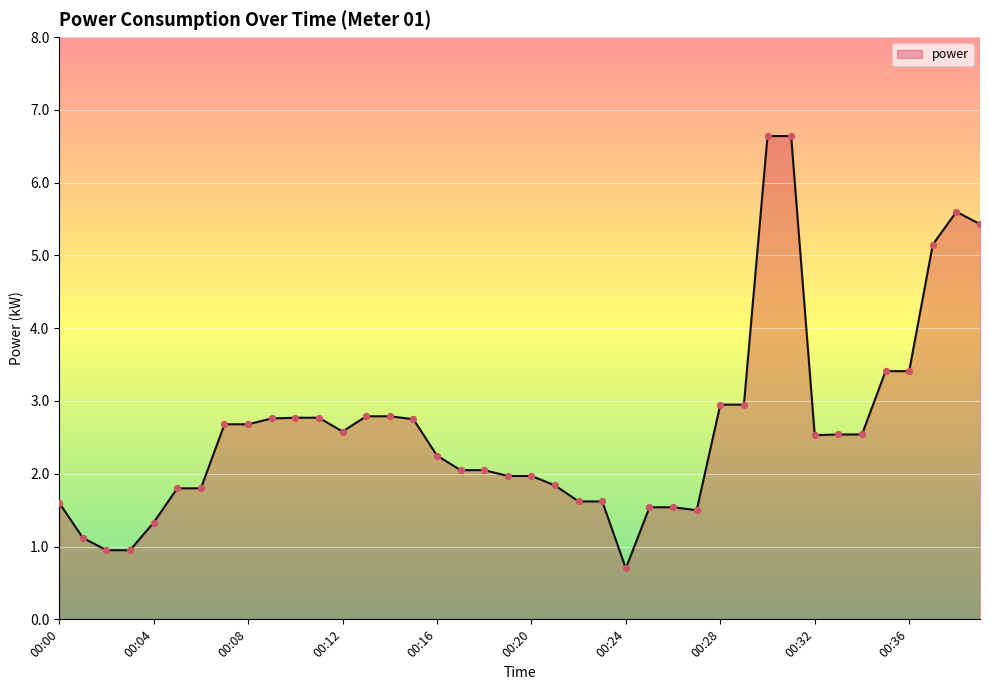

What is the smallest value displayed?

0.7